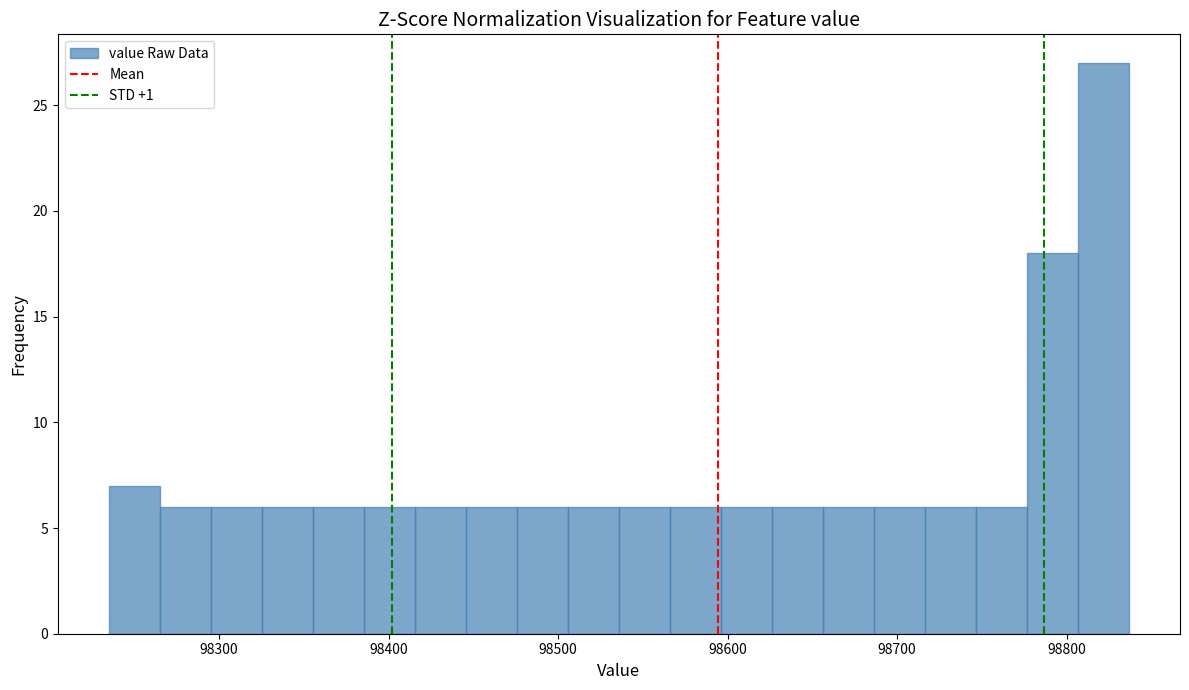

Read against the x-axis, roughly where is the centre of the tallest bar?

98820